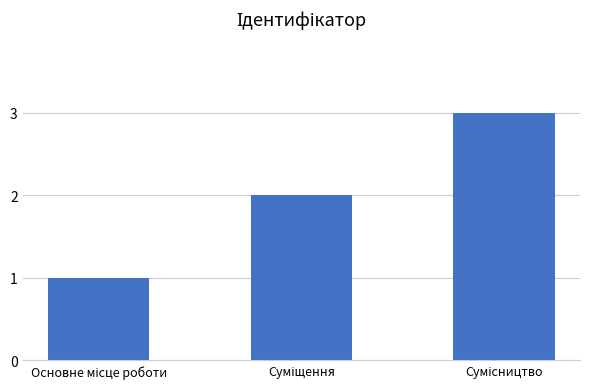

What is the greatest value displayed?

3